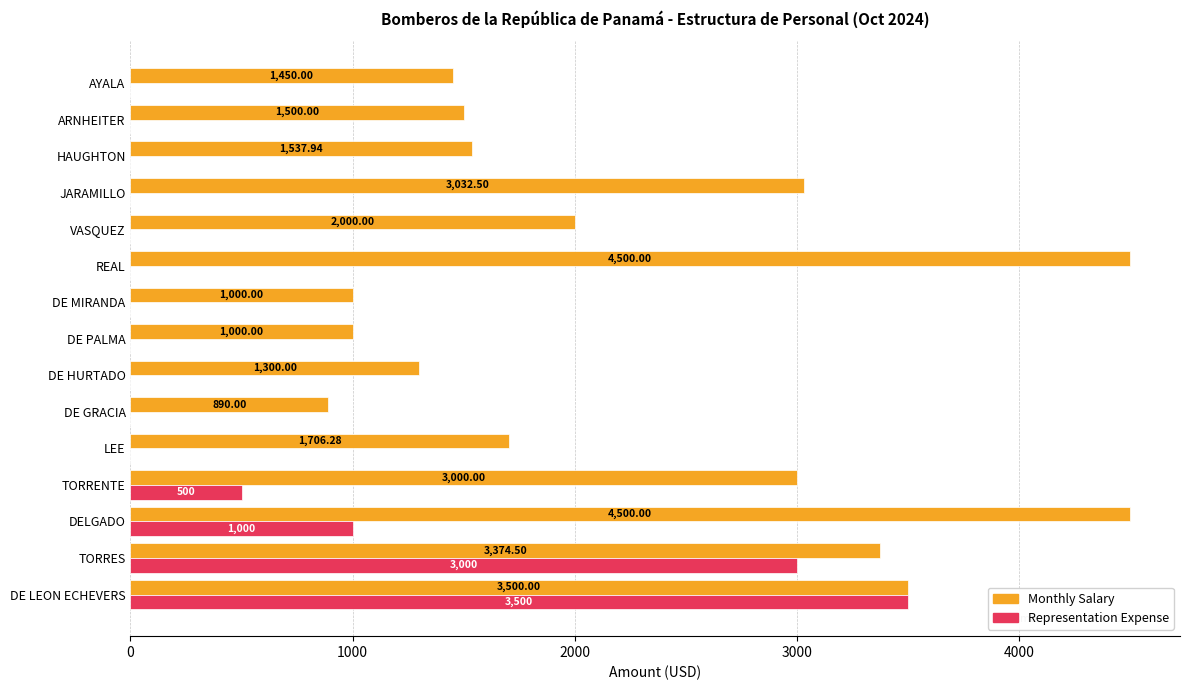

What is the sum of all Monthly Salary values?

34291.2